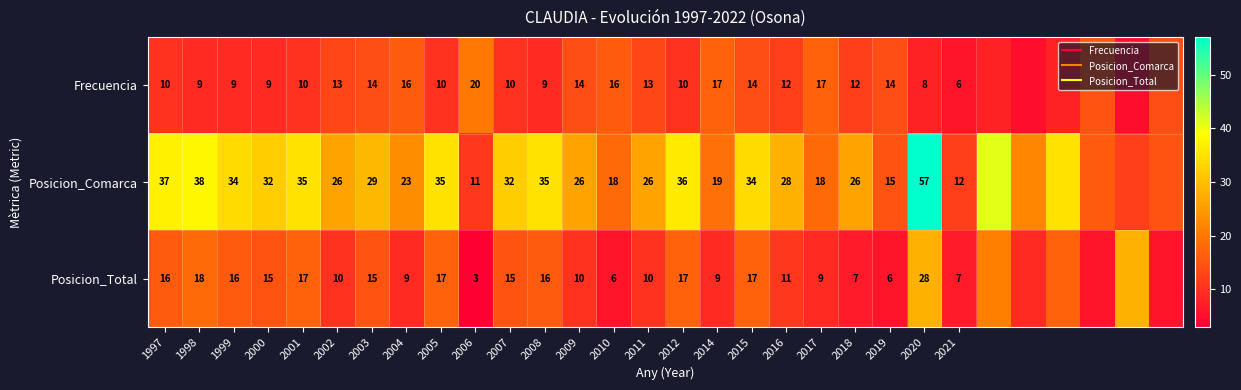

Is the value of Frecuencia at 2018 greater than the value of Posicion_Comarca at 2001?

No